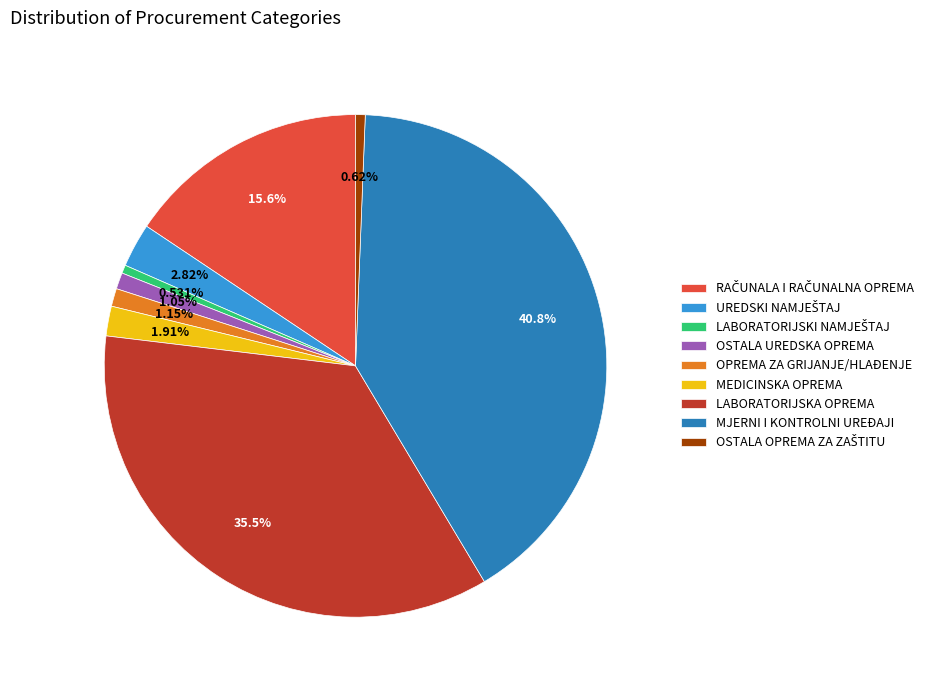

Does MJERNI I KONTROLNI UREĐAJI represent more than half of the total?

No